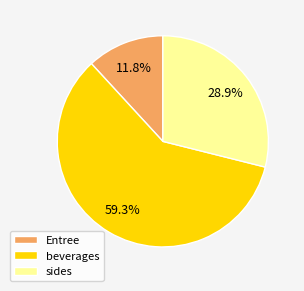

Count the number of slices in the pie.

3